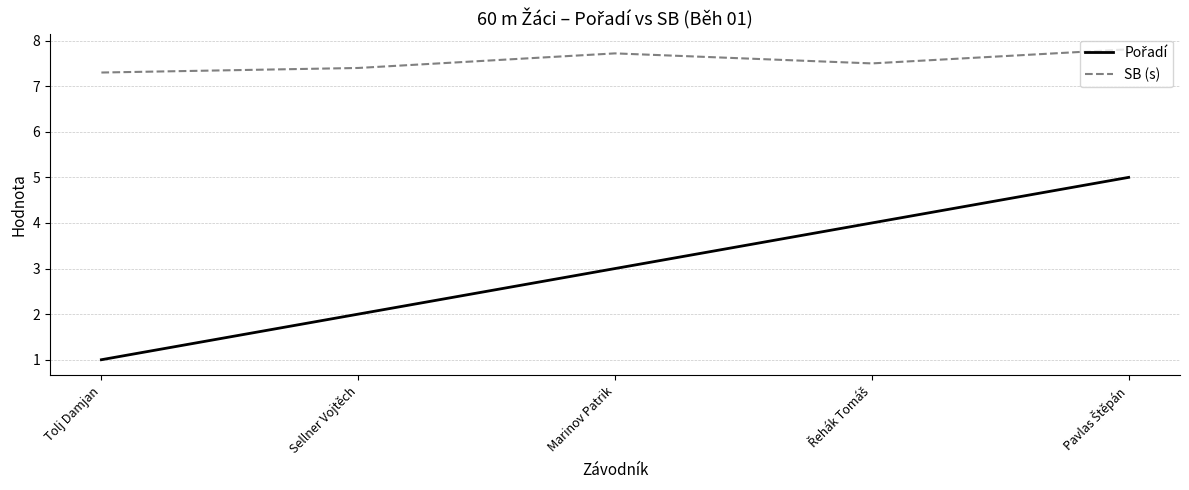

Which category has the lowest value across all series?

Tolj Damjan